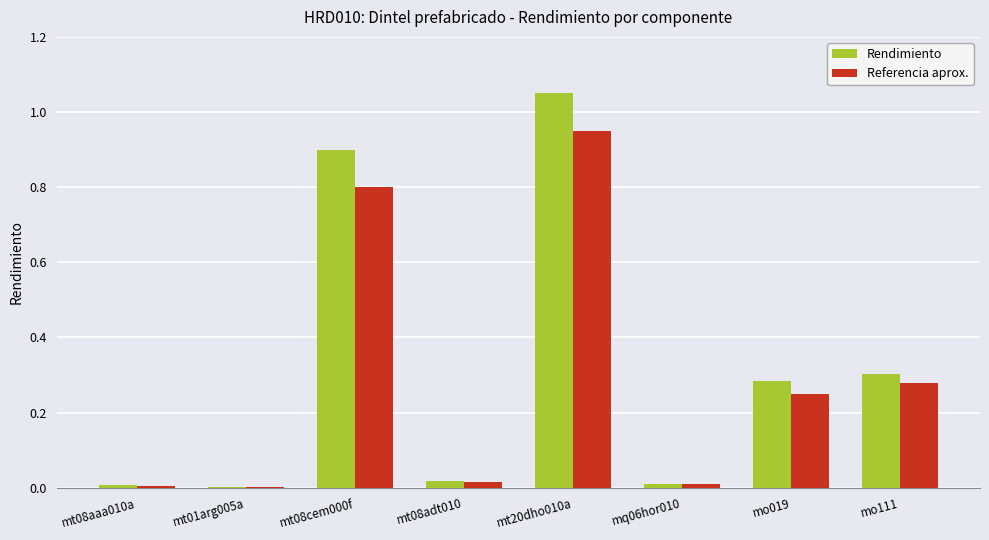

Which series changed the most between mt08cem000f and mq06hor010?

Rendimiento